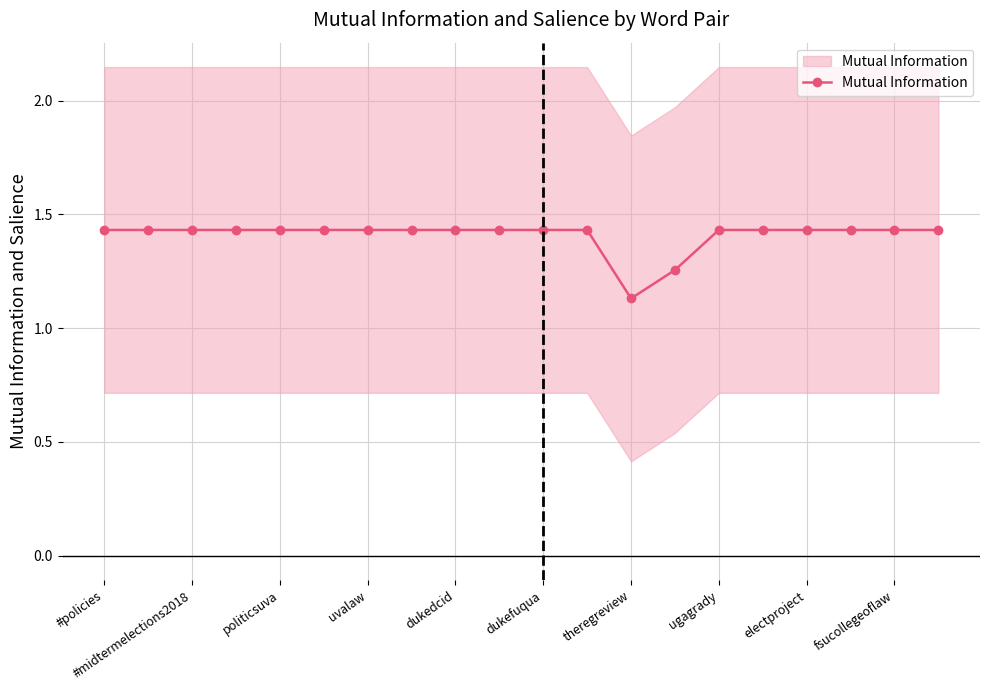

Between 11 and #midtermelections2018, which is larger?

11